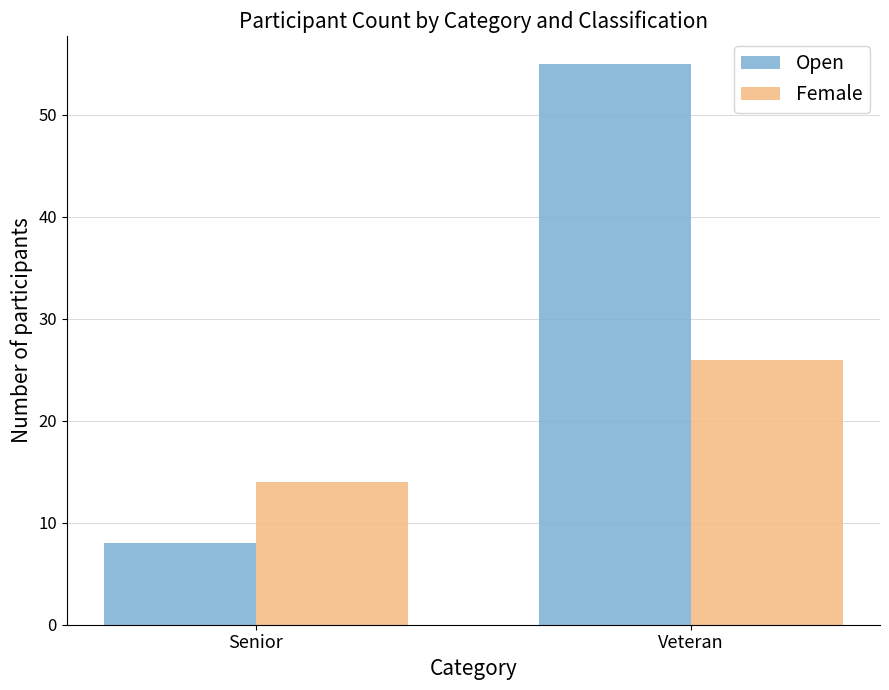

At which category is the sum across all series the highest?

Veteran